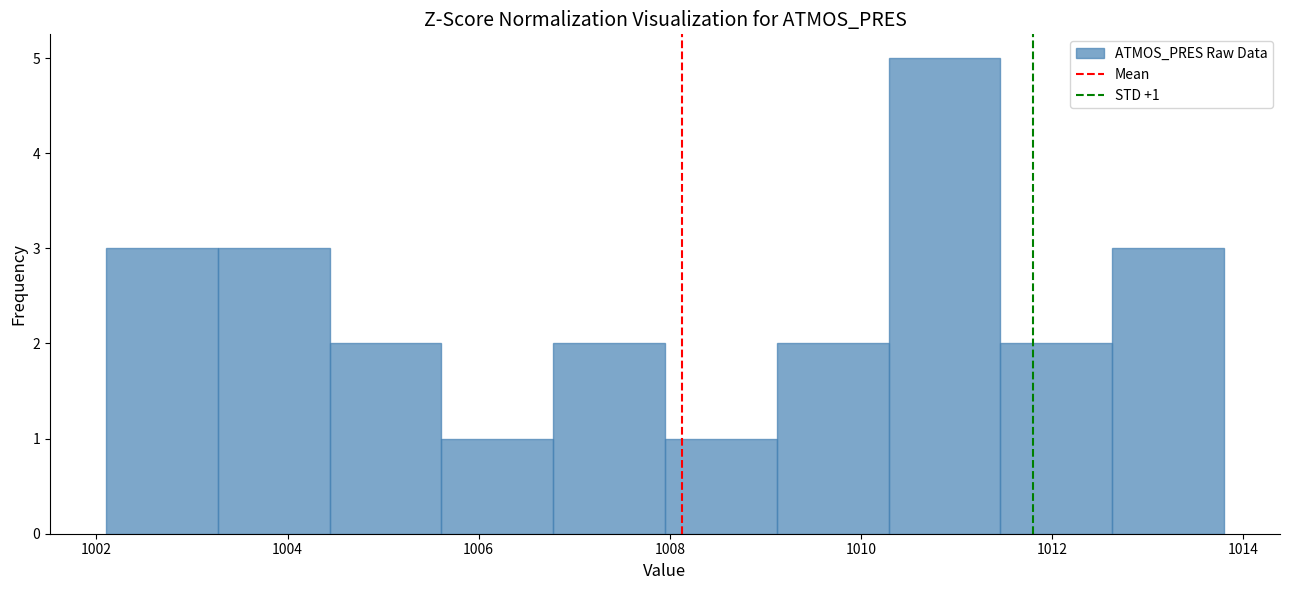

Over which range of the x-axis is the bar tallest?

1010.2 to 1011.4